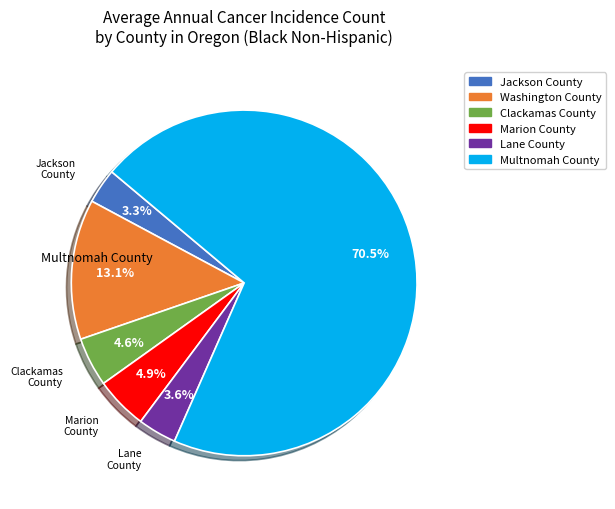

Do Lane County and Jackson County together represent more than half of the pie?

No